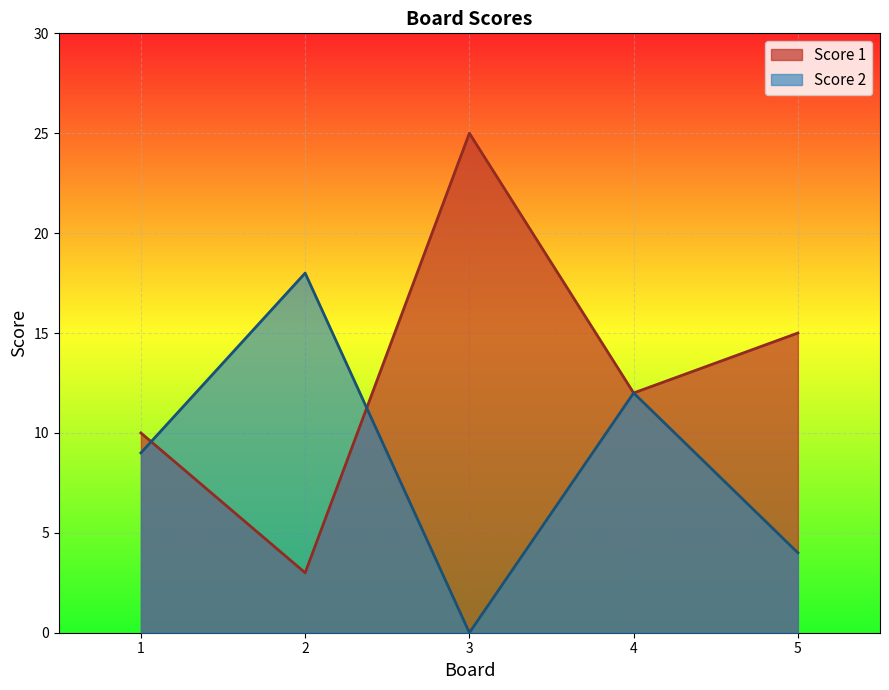

Where do Score 1 and Score 2 first cross each other?

1 and 2